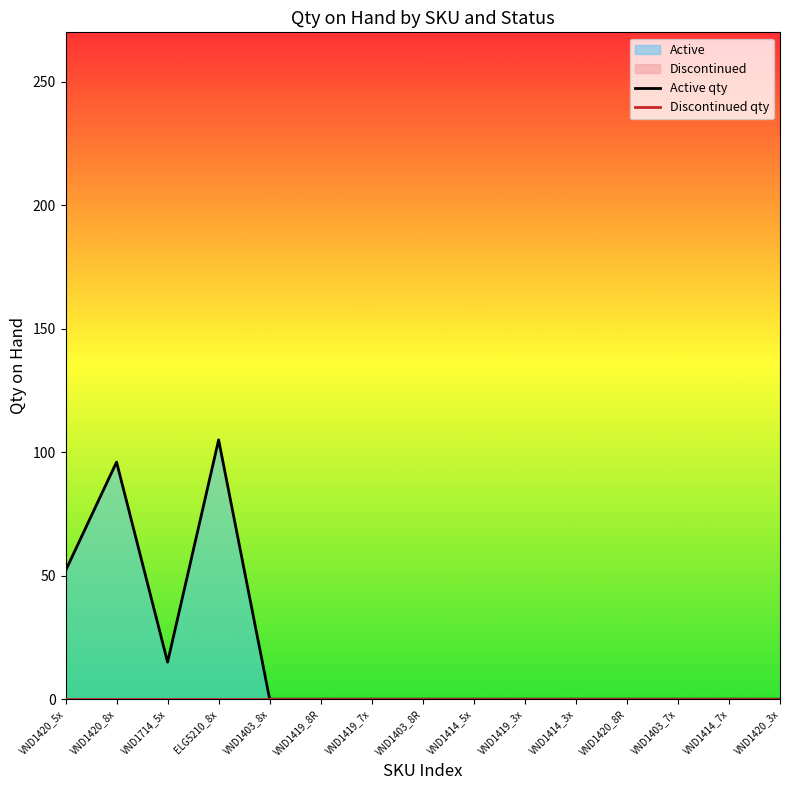

How many lines are shown in the chart?

2